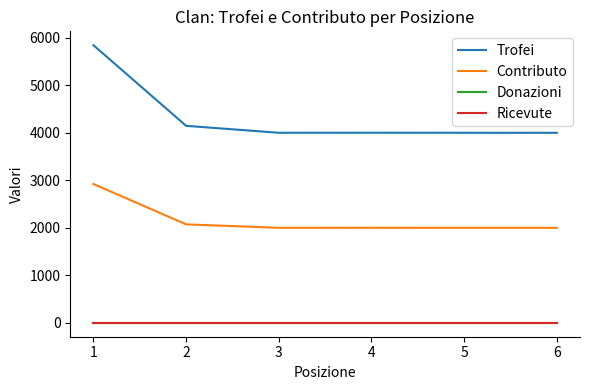

At how many categories does at least one series exceed 443?

6